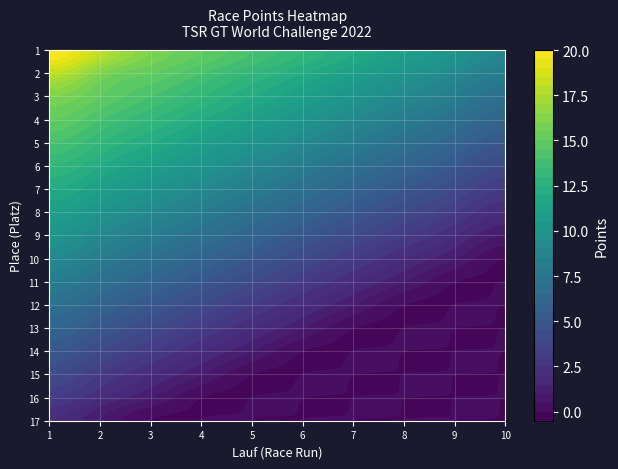

What is the difference between the 3 values at 11 and 4?

7